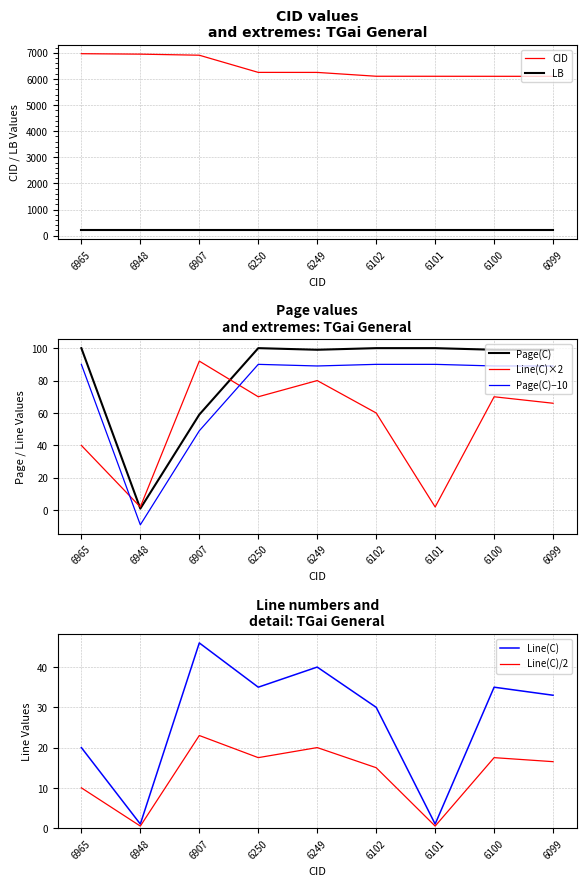

List the labels in order of Line(C) value, largest first.

6907, 6249, 6250, 6100, 6099, 6102, 6965, 6948, 6101